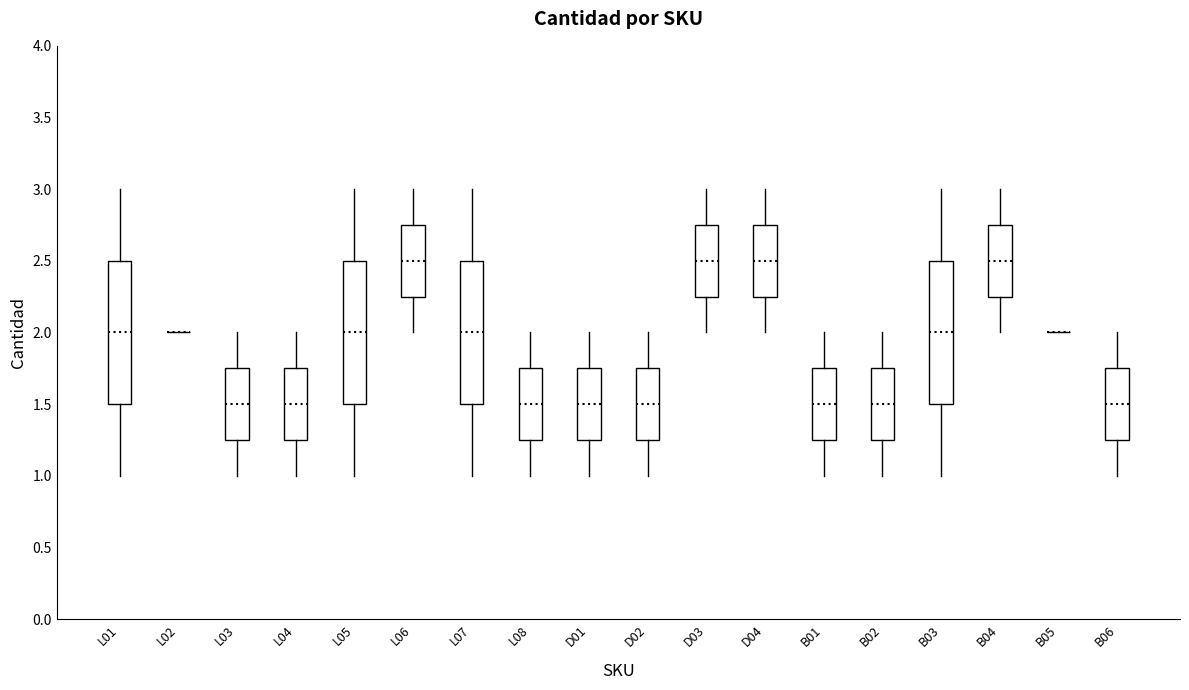

Reading left to right, transcribe this box plot: for each box, give where its median line is, the range the box spans, and where its two whiskers end, as read against the y-axis. The values are not printed on the chart, so give them approximately, as read against the axis.

L01: median 2.00, box 1.50 to 2.50, whiskers 1.00 to 3.00
L02: box collapsed to a line at 2.00, whiskers 2.00 to 2.00
L03: median 1.50, box 1.25 to 1.75, whiskers 1.00 to 2.00
L04: median 1.50, box 1.25 to 1.75, whiskers 1.00 to 2.00
L05: median 2.00, box 1.50 to 2.50, whiskers 1.00 to 3.00
L06: median 2.50, box 2.25 to 2.75, whiskers 2.00 to 3.00
L07: median 2.00, box 1.50 to 2.50, whiskers 1.00 to 3.00
L08: median 1.50, box 1.25 to 1.75, whiskers 1.00 to 2.00
D01: median 1.50, box 1.25 to 1.75, whiskers 1.00 to 2.00
D02: median 1.50, box 1.25 to 1.75, whiskers 1.00 to 2.00
D03: median 2.50, box 2.25 to 2.75, whiskers 2.00 to 3.00
D04: median 2.50, box 2.25 to 2.75, whiskers 2.00 to 3.00
B01: median 1.50, box 1.25 to 1.75, whiskers 1.00 to 2.00
B02: median 1.50, box 1.25 to 1.75, whiskers 1.00 to 2.00
B03: median 2.00, box 1.50 to 2.50, whiskers 1.00 to 3.00
B04: median 2.50, box 2.25 to 2.75, whiskers 2.00 to 3.00
B05: box collapsed to a line at 2.00, whiskers 2.00 to 2.00
B06: median 1.50, box 1.25 to 1.75, whiskers 1.00 to 2.00